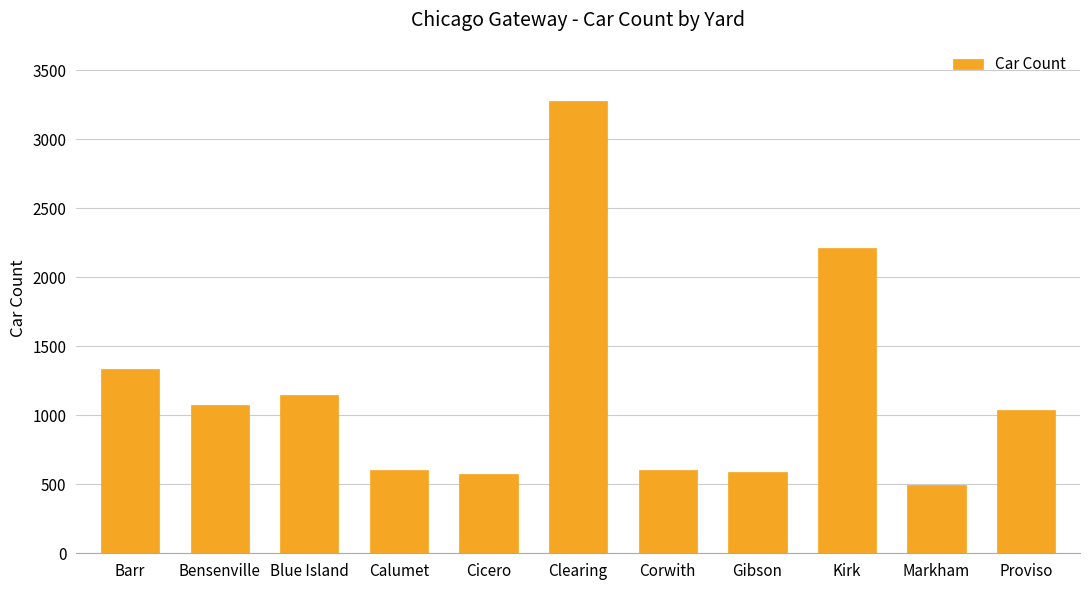

What is the ratio of the value at Corwith to the value at Blue Island?

0.5